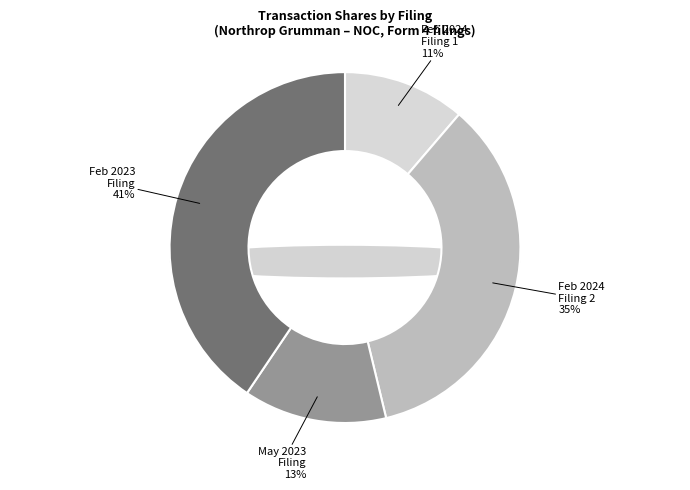

To the nearest percent, what is the combined percentage of wk-form4_1708553620.xml and wf-form4_168366388539478.xml?

24%